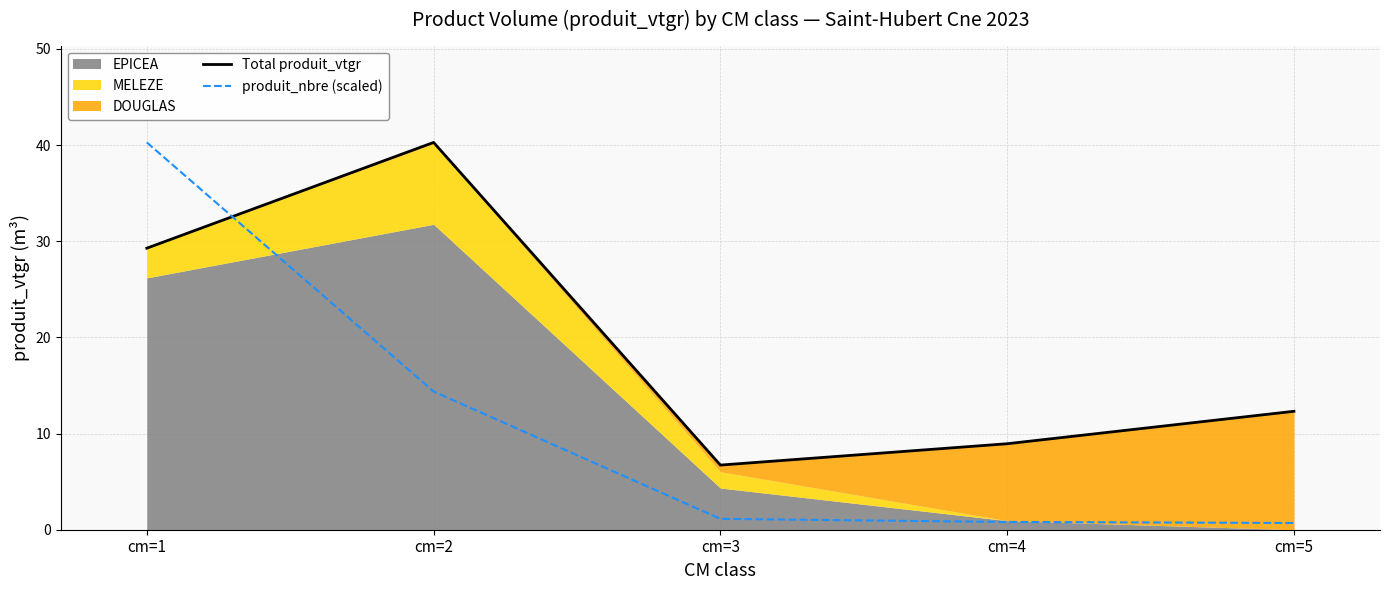

Is the value of produit_nbre (scaled) at cm=1 greater than the value of Total produit_vtgr at cm=1?

Yes